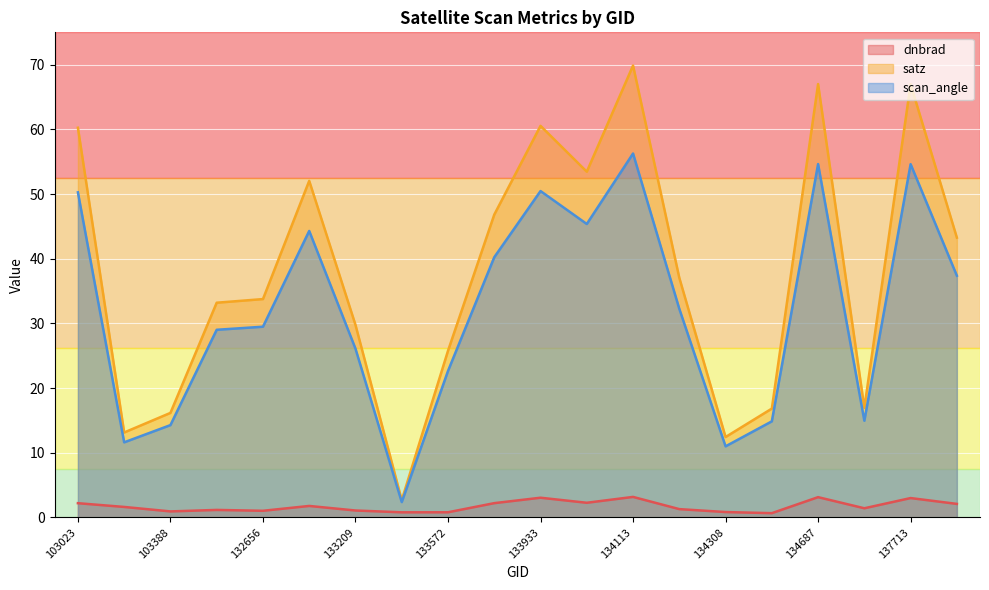

What is the sum of all scan_angle values?

642.0